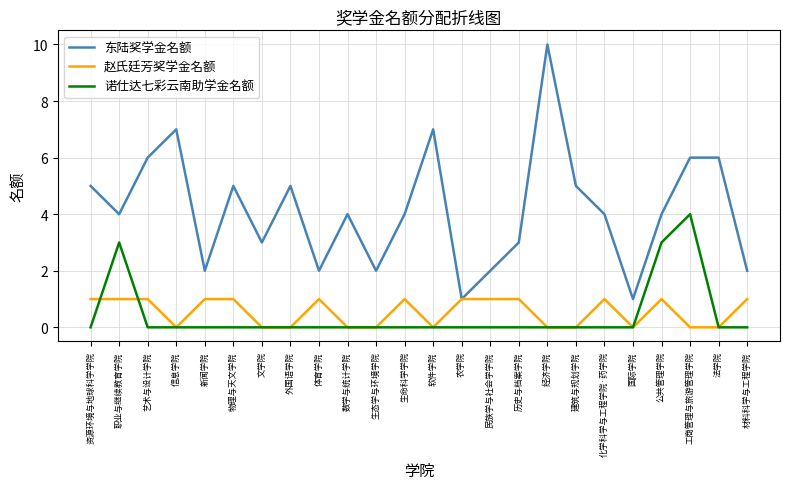

Is it true that 诺仕达七彩云南助学金名额 equals 2 at 历史与档案学院?

False